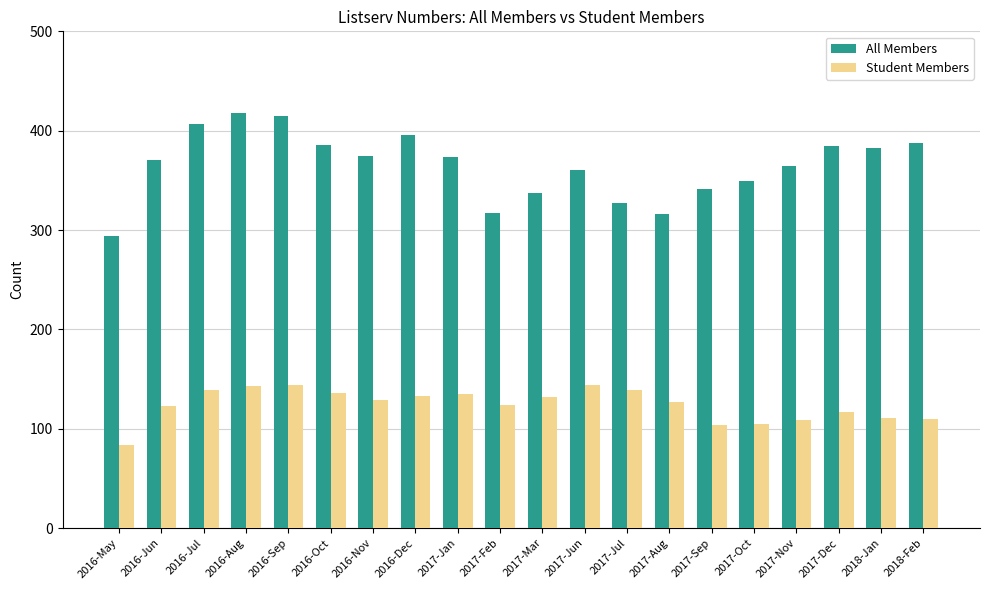

What is the average value of the All Members series?

365